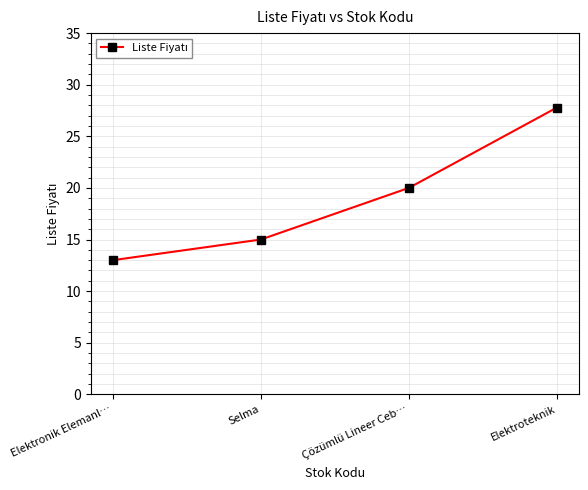

What position from the right is Elektronik Elemanl…?

4